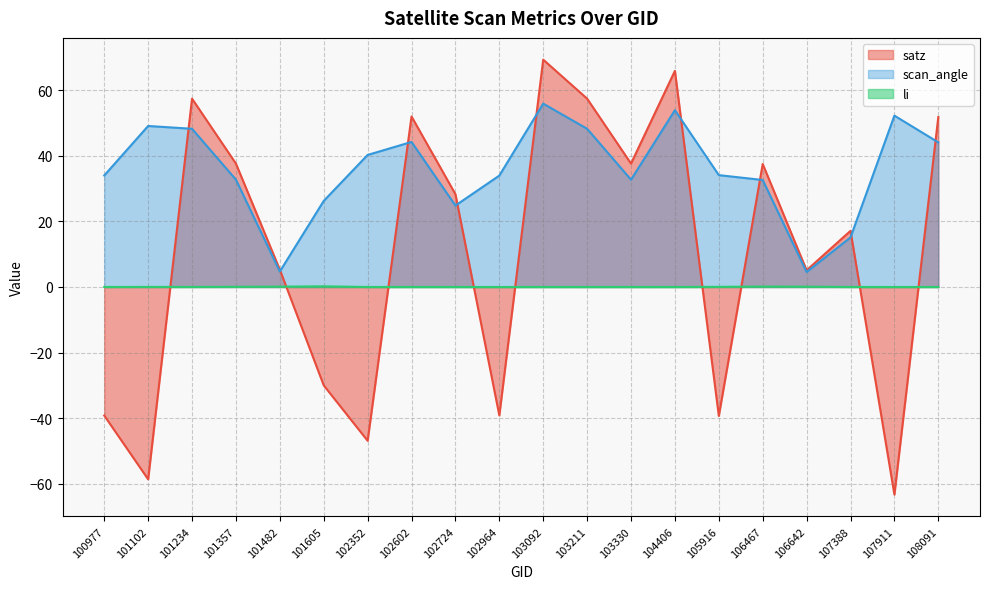

What is the maximum value for li?

0.2